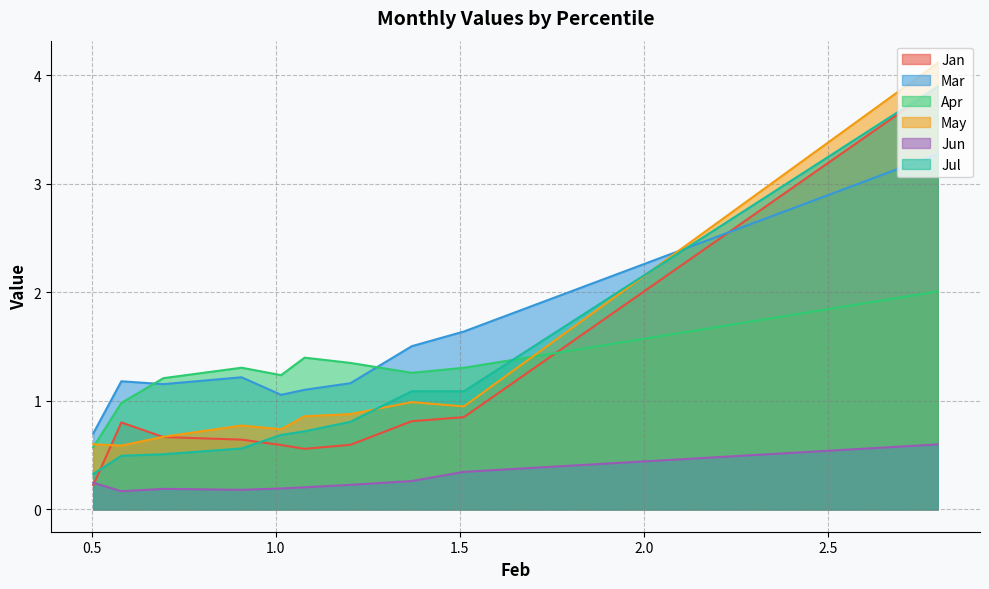

True or false: Jan has more than 1 points higher than both neighbors.

False